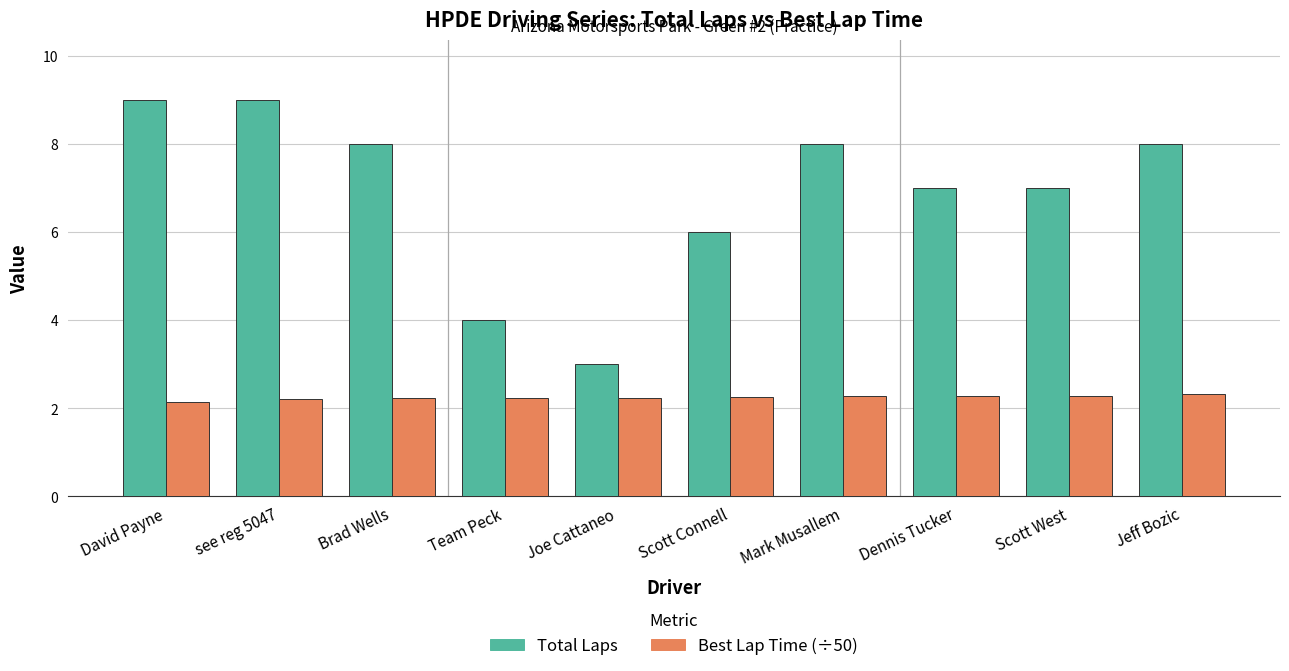

Between Scott West and Jeff Bozic, which series saw the biggest shift?

Total Laps